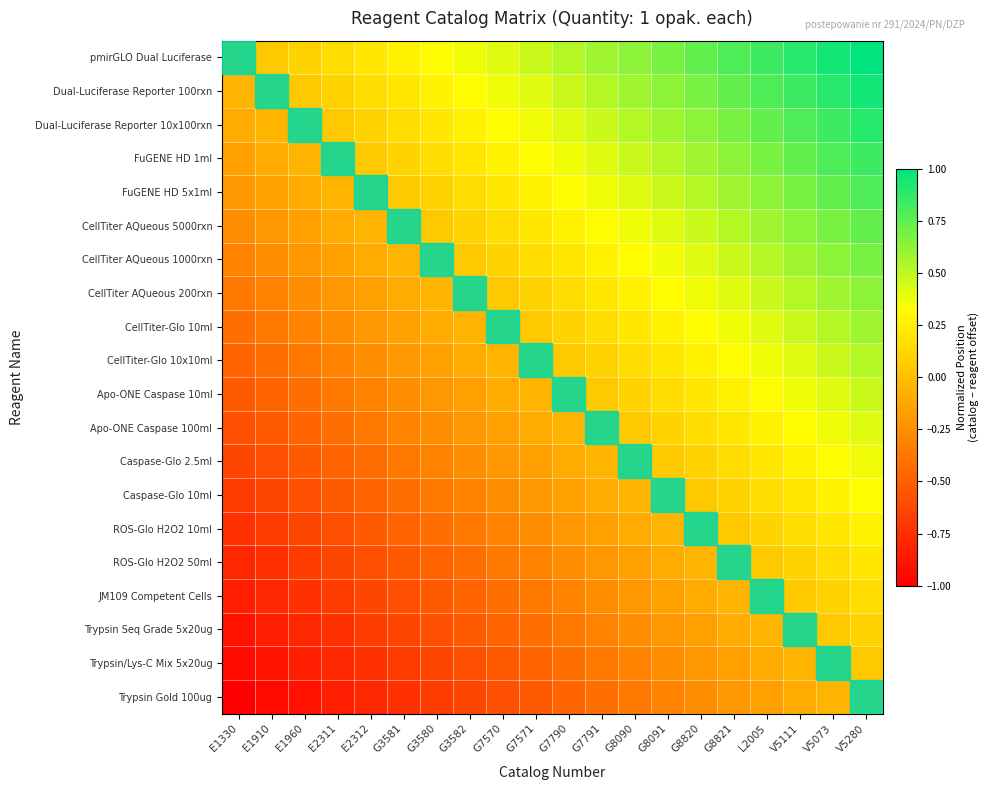

Rank the series at E2312 from lowest to highest value.

Trypsin Gold 100ug, Trypsin/Lys-C Mix 5x20ug, Trypsin Seq Grade 5x20ug, JM109 Competent Cells, ROS-Glo H2O2 50ml, ROS-Glo H2O2 10ml, Caspase-Glo 10ml, Caspase-Glo 2.5ml, Apo-ONE Caspase 100ml, Apo-ONE Caspase 10ml, CellTiter-Glo 10x10ml, CellTiter-Glo 10ml, CellTiter AQueous 200rxn, CellTiter AQueous 1000rxn, CellTiter AQueous 5000rxn, FuGENE HD 5x1ml, FuGENE HD 1ml, Dual-Luciferase Reporter 10x100rxn, Dual-Luciferase Reporter 100rxn, pmirGLO Dual Luciferase